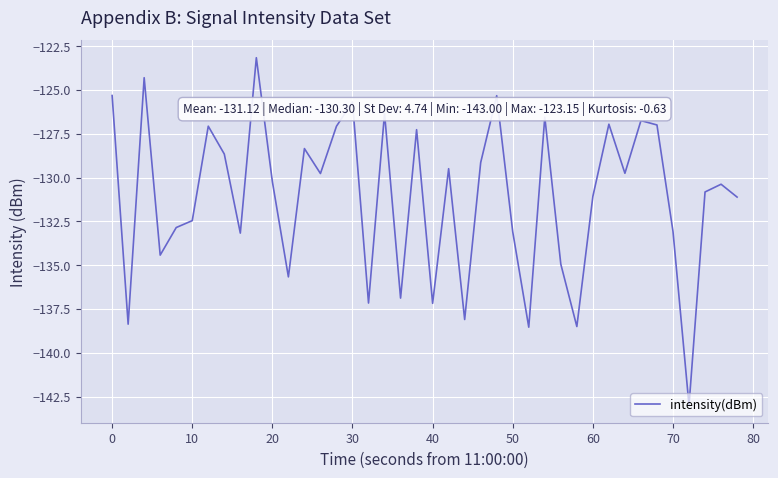

What is the greatest value displayed?

-123.2